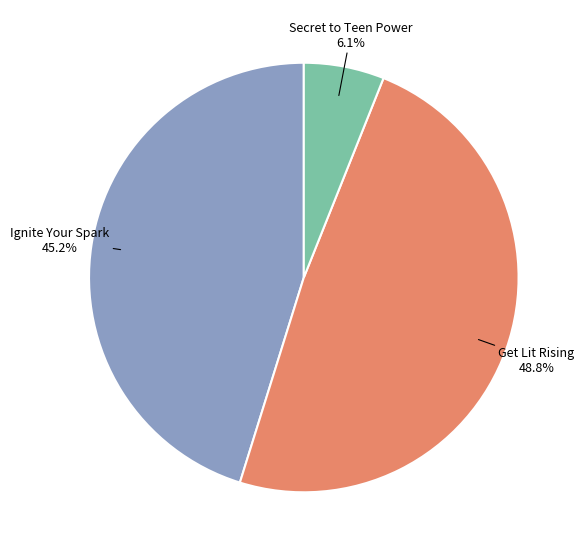

What percentage is NOT represented by Get Lit Rising?

51.2%